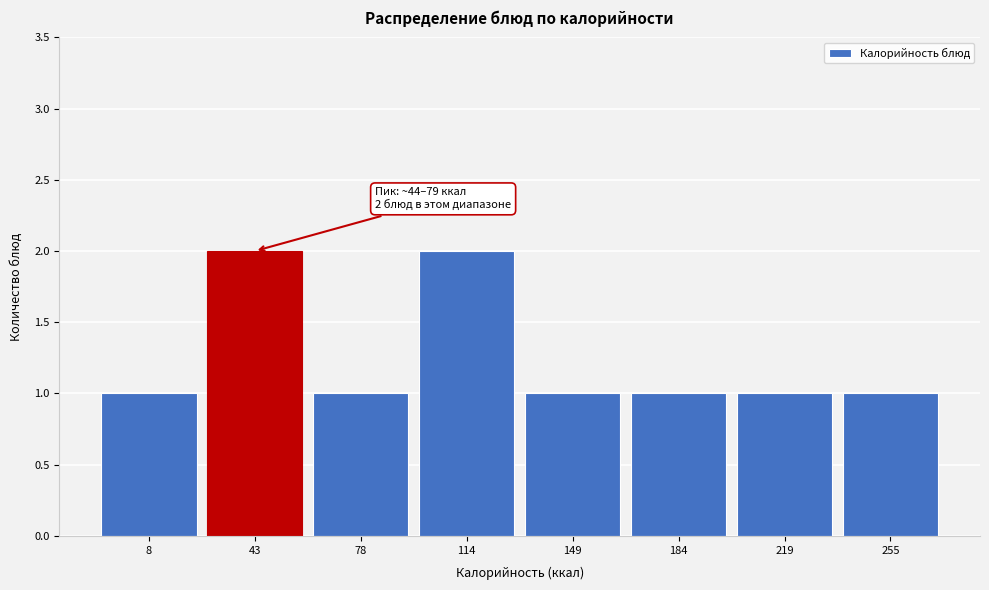

Reading left to right, list all the values displayed in this chart.

8=1	43=2	78=1	114=2	149=1	184=1	219=1	255=1